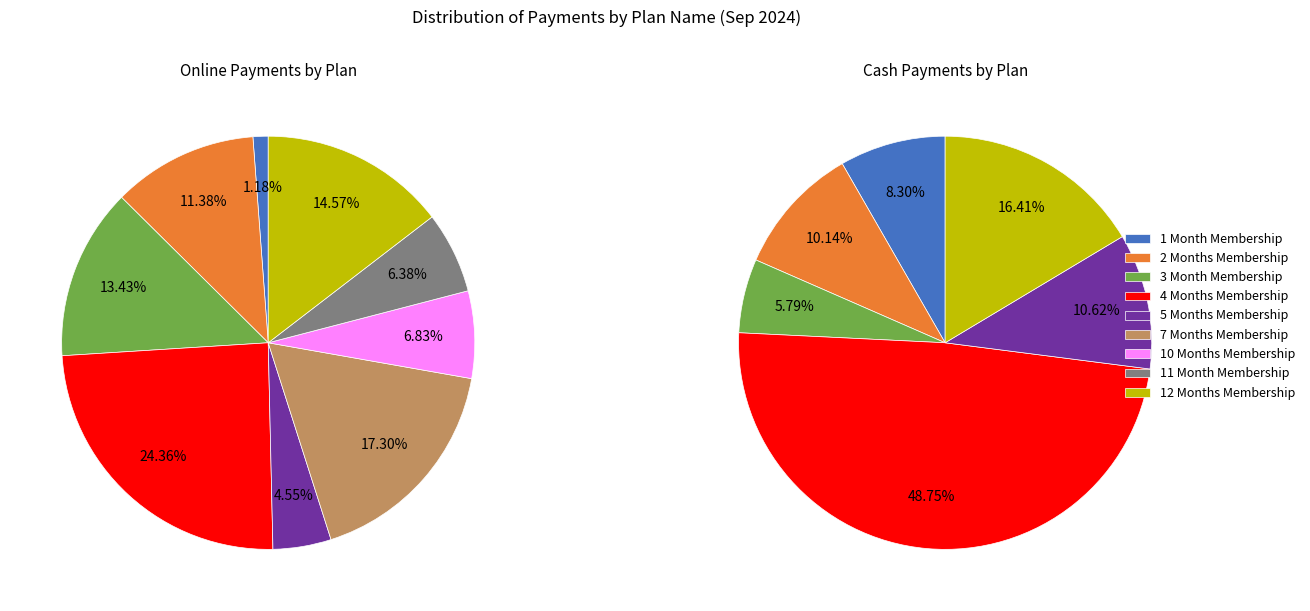

The 23 slice represents 1% of the pie. True or false?

False